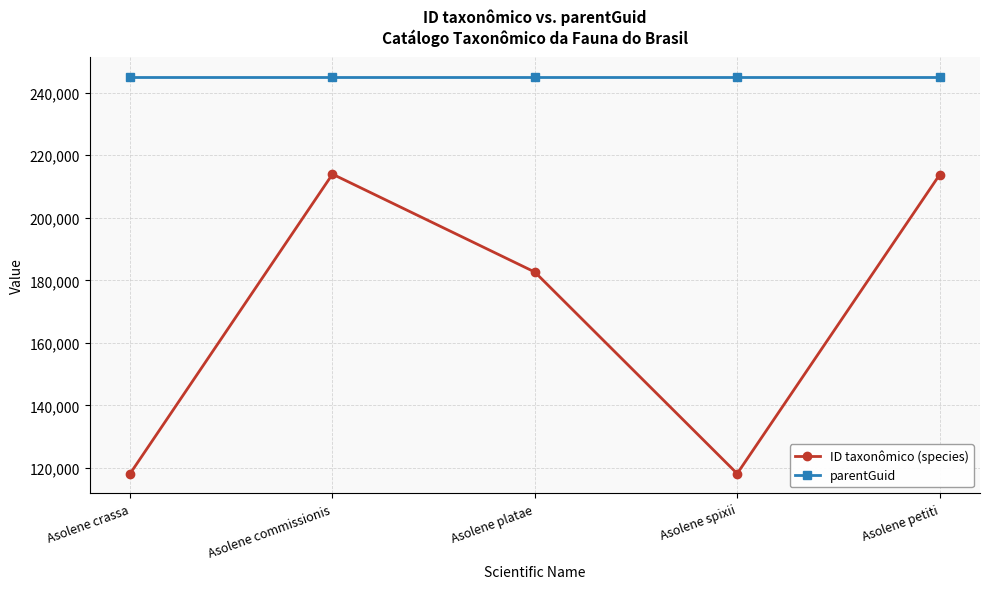

What is the maximum value for parentGuid?

245149